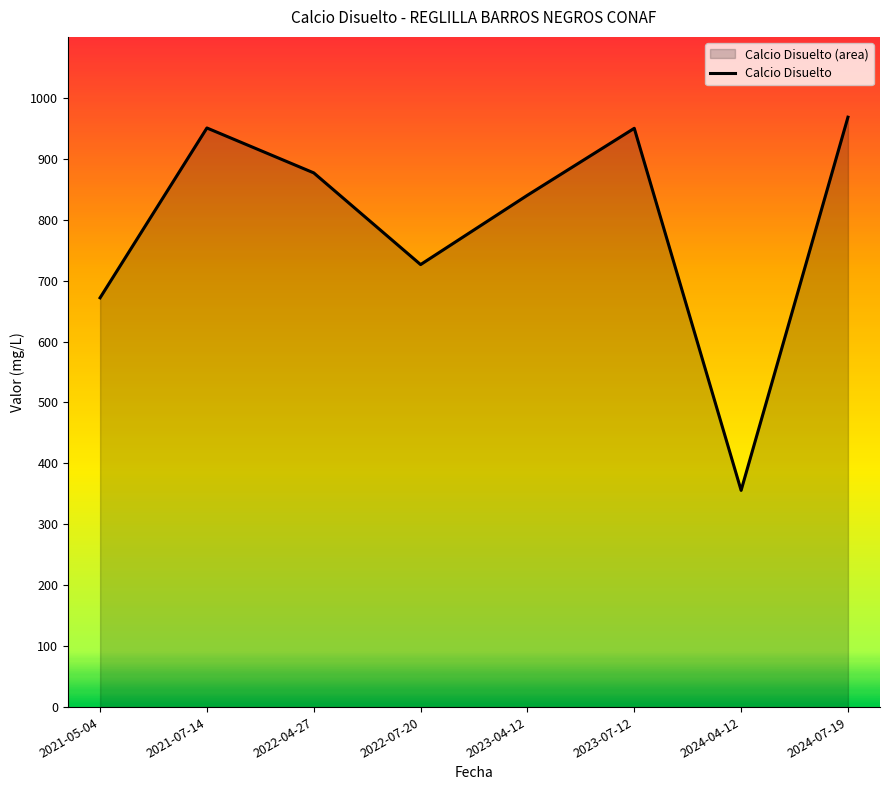

How many data points does each series have?

8